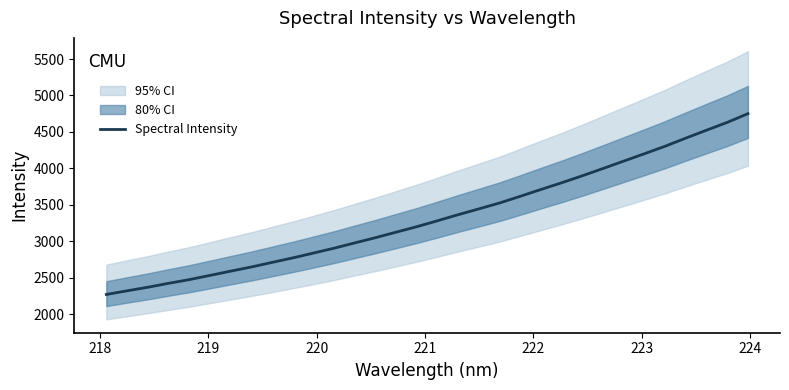

What is the lowest value of the Spectral Intensity series?

2272.4